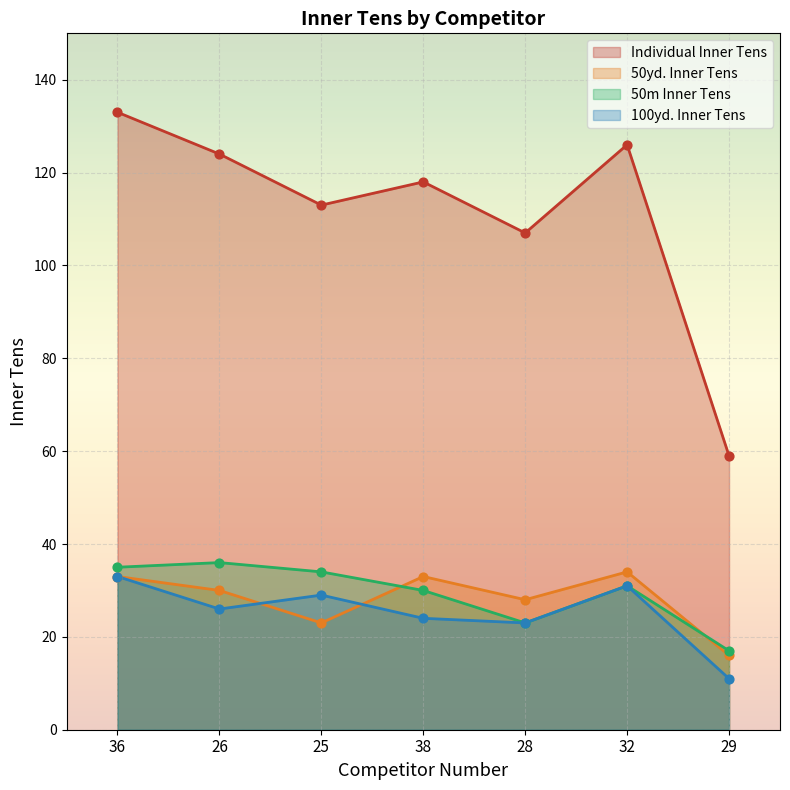

Which series has the largest total across all categories?

Individual Inner Tens